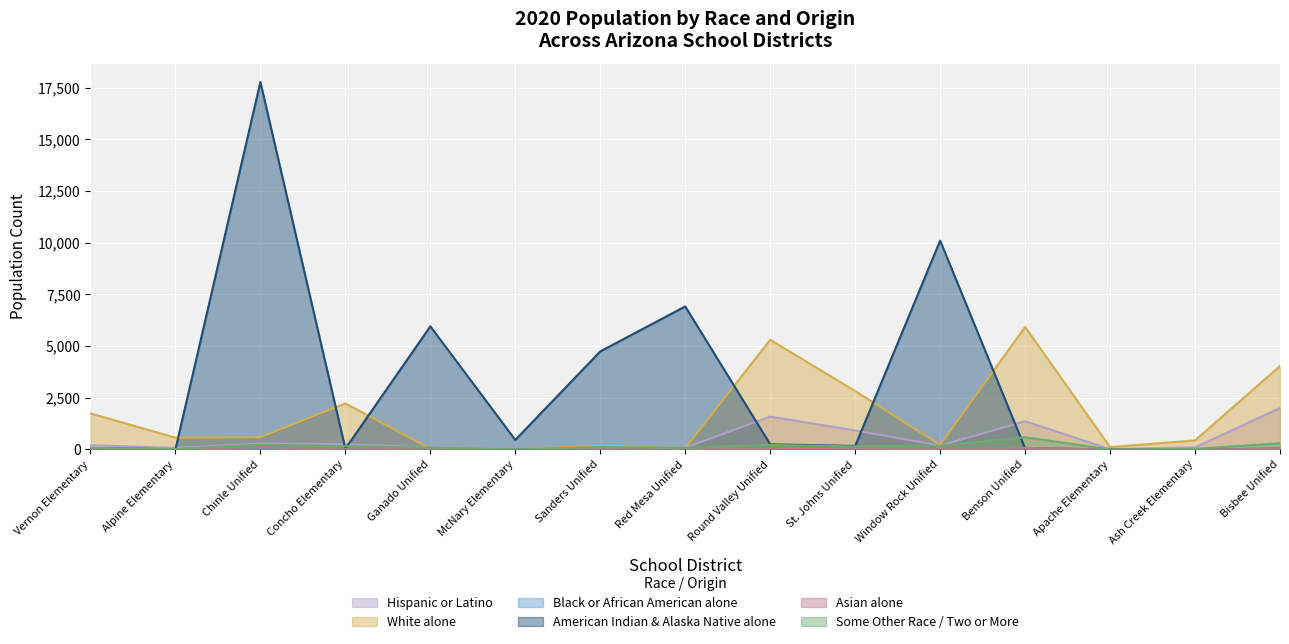

How many categories are shown in the chart?

15